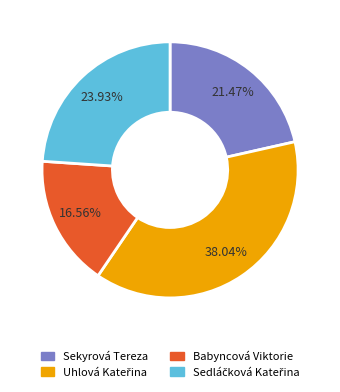

Is there a majority slice in this chart?

No